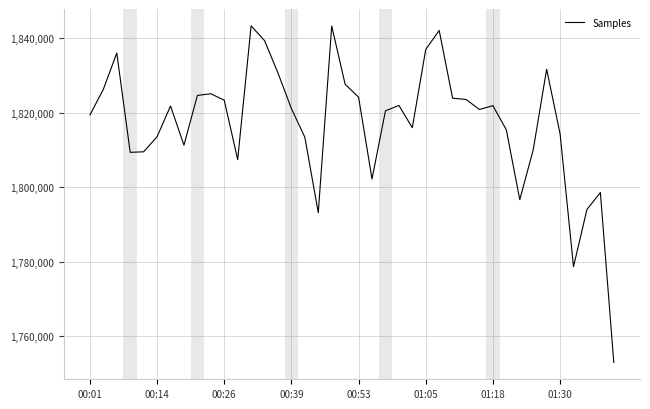

What is the difference between the maximum and minimum values?

90256